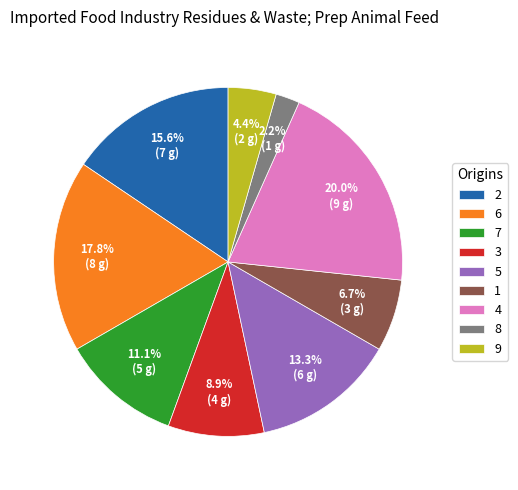

Approximately how many times larger is the value at 6 compared to 9?

4.0